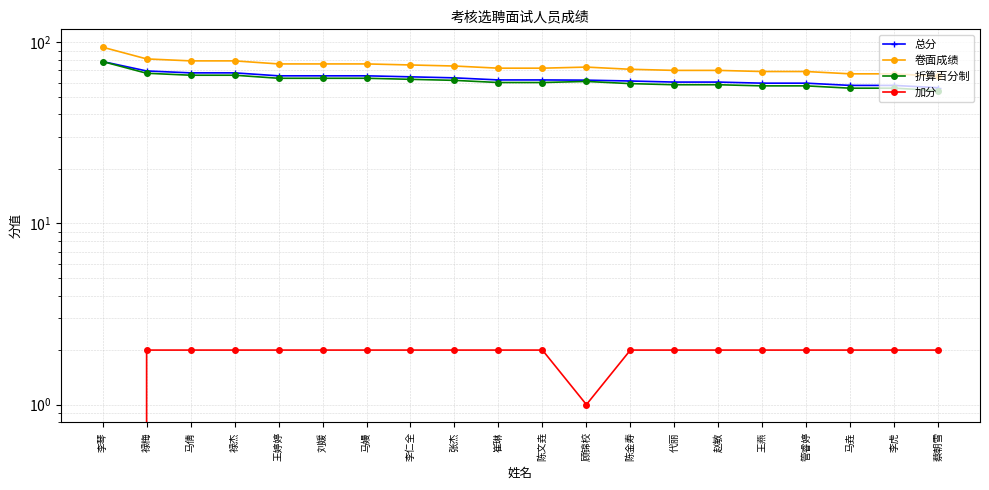

Rank the series at 李虎 from lowest to highest value.

加分, 折算百分制, 总分, 卷面成绩